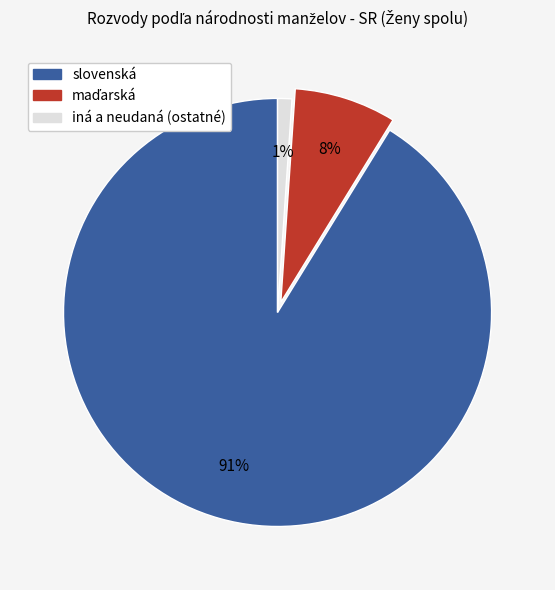

Is there a majority slice in this chart?

Yes